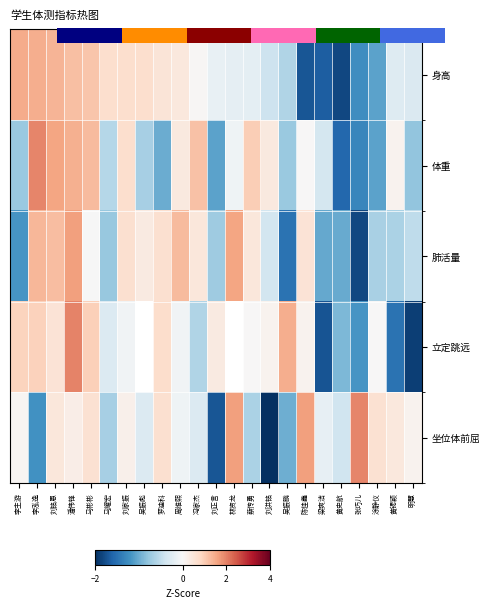

Where is 坐位体前屈 nearest to the value 0?

李主游